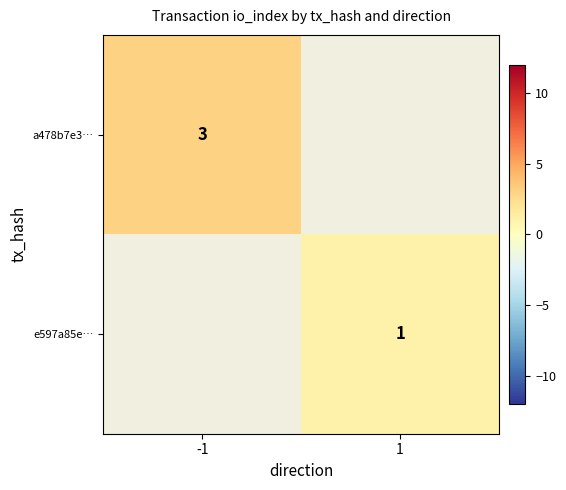

True or false: a478b7e3… has a value of 5 at -1.

False